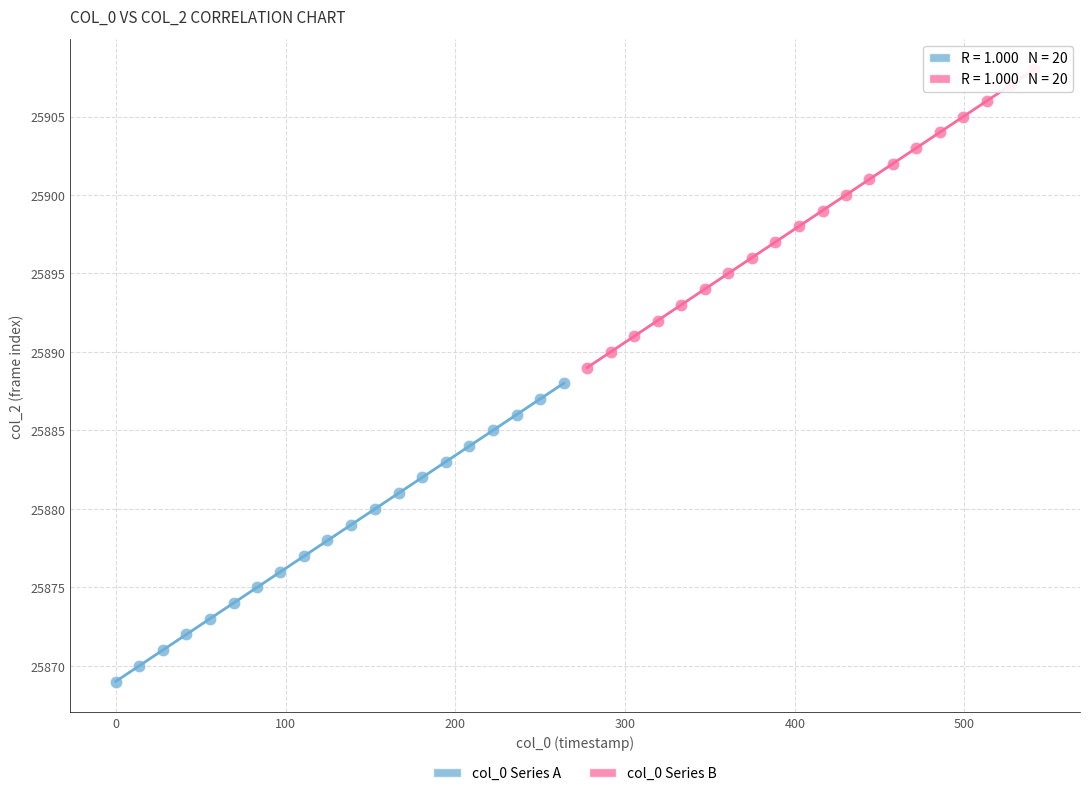

Which series contains the highest Y value?

col_0 Series B